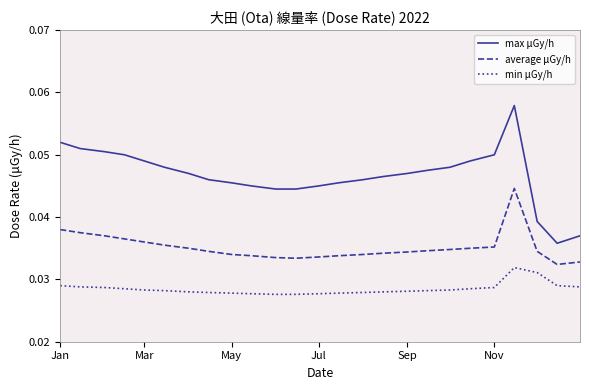

List the series in order of their peak value, lowest first.

min μGy/h, average μGy/h, max μGy/h